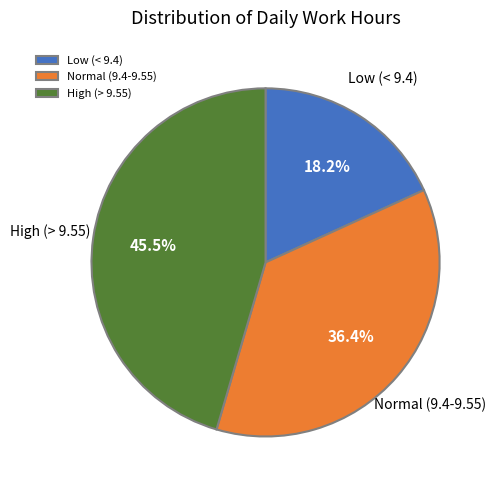

What is the total percentage of Low (< 9.4) and Normal (9.4-9.55)?

54.5%